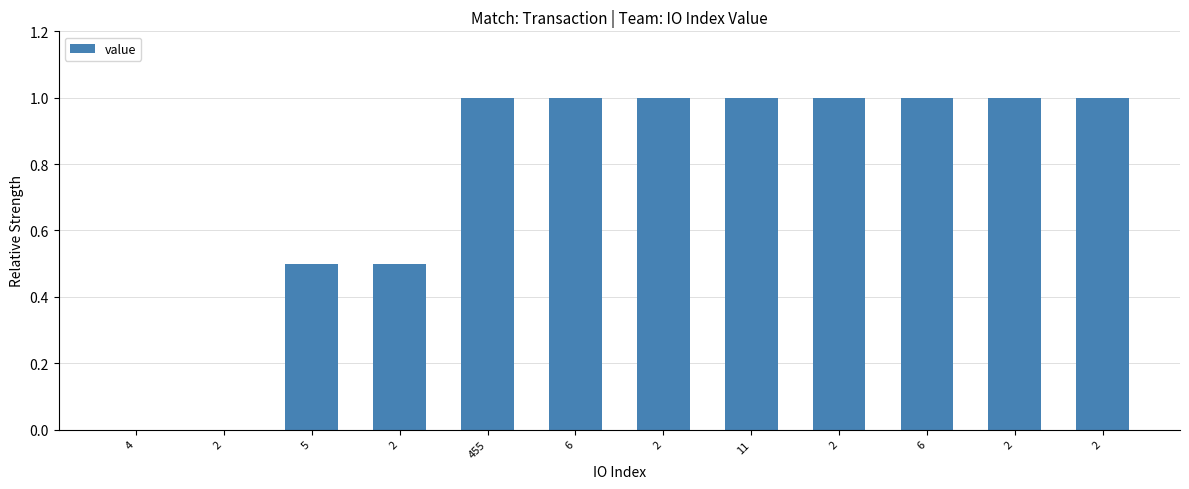

What is the greatest value displayed?

1.0